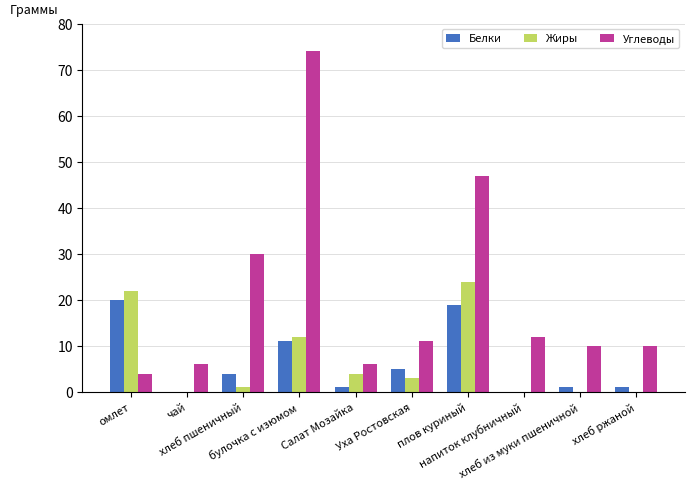

What is the sum of the Белки values at плов куриный and хлеб ржаной?

20.0